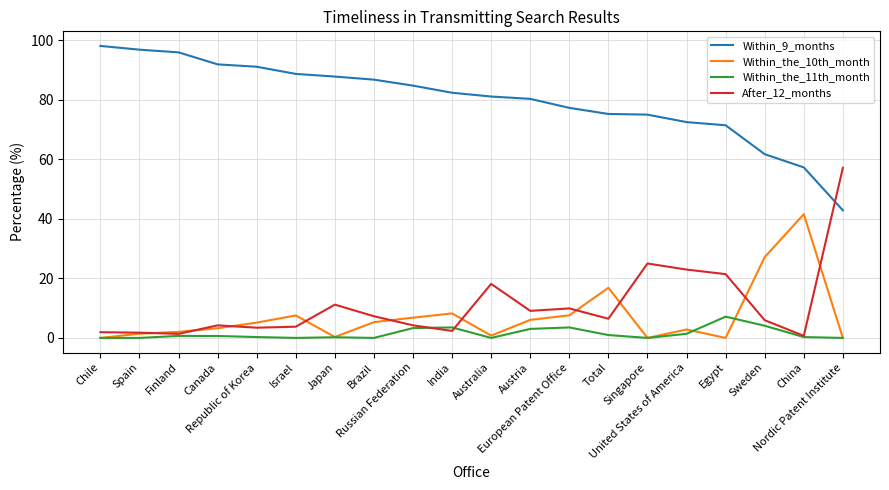

What value does the Within_the_11th_month series have at Russian Federation?

3.3